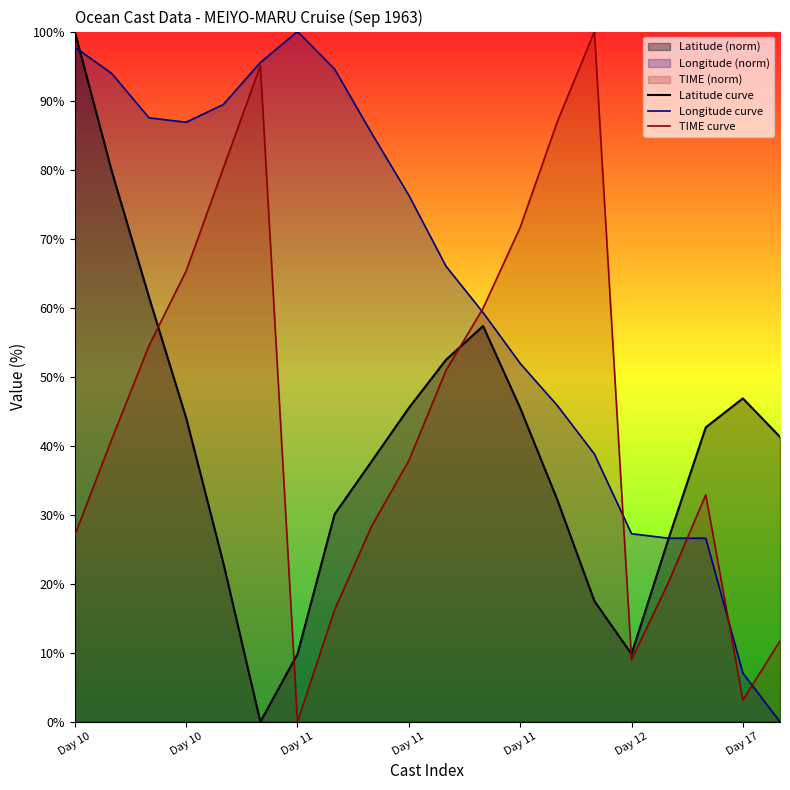

What is the difference between the maximum and minimum values in the Longitude curve series?

100.0